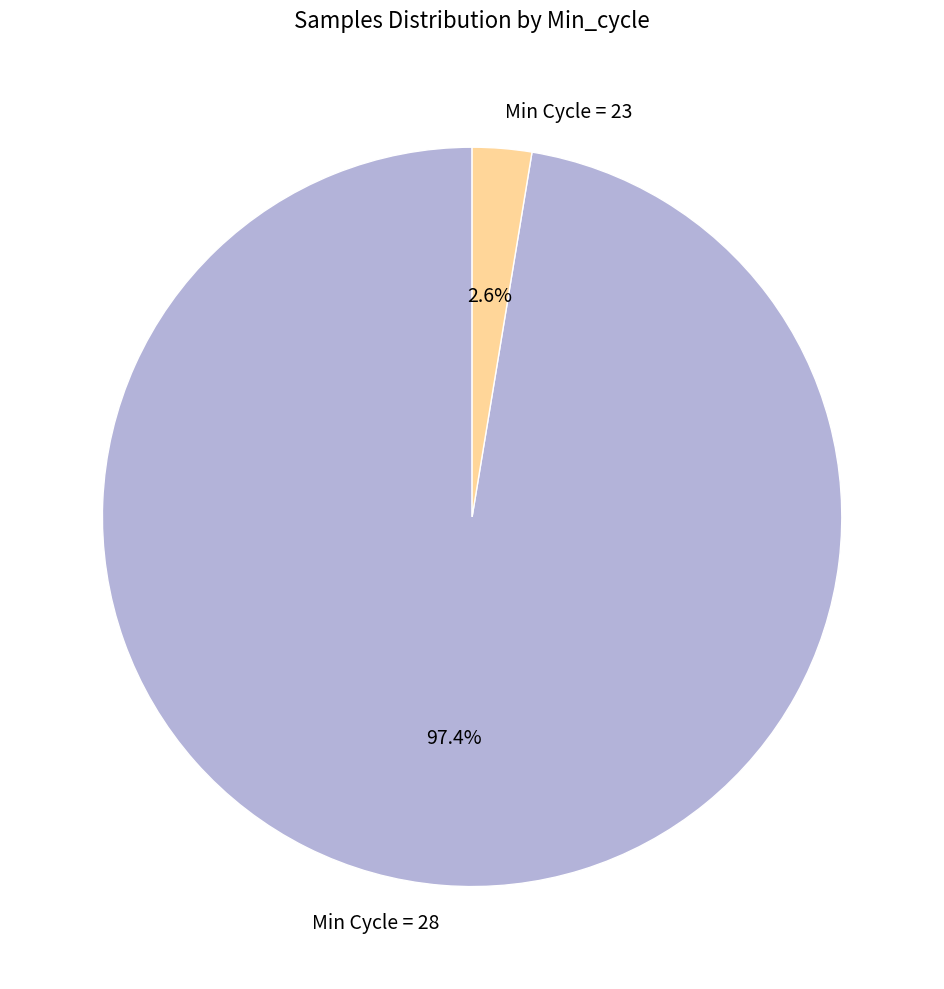

Count the number of slices in the pie.

2